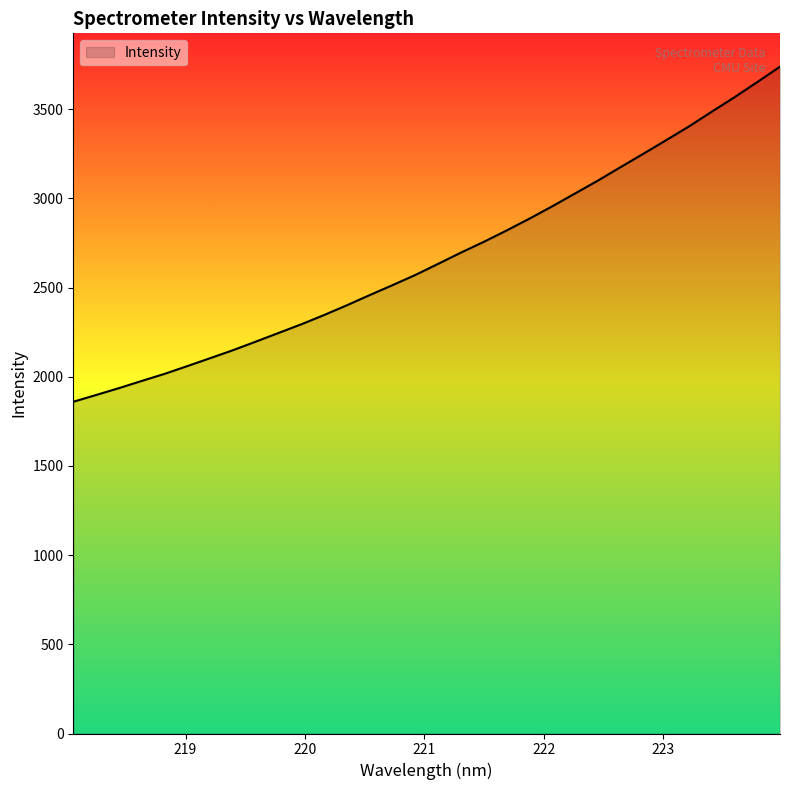

Does the chart display data point markers on the line(s)?

No